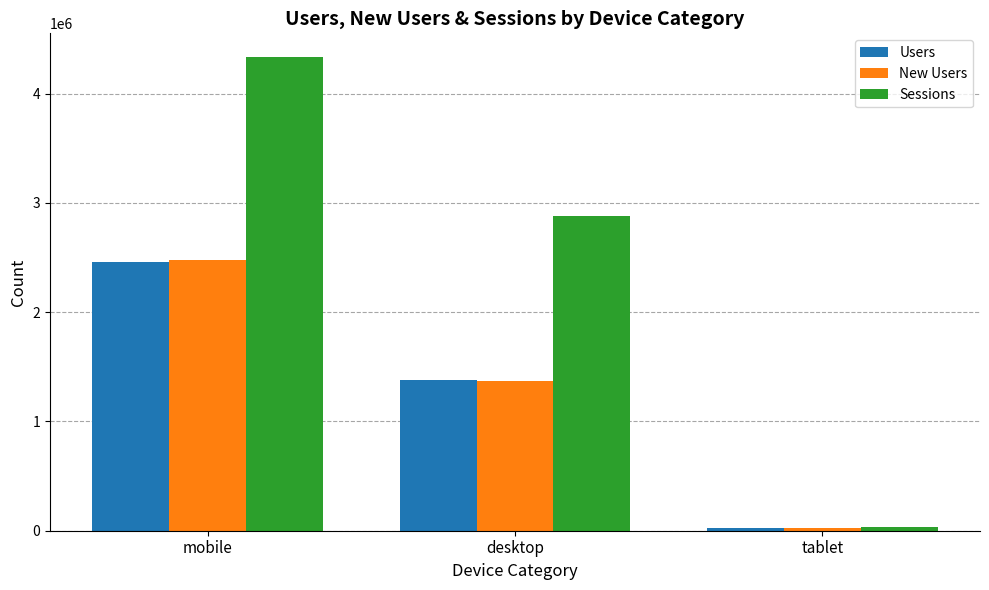

List the labels in order of Users value, largest first.

mobile, desktop, tablet